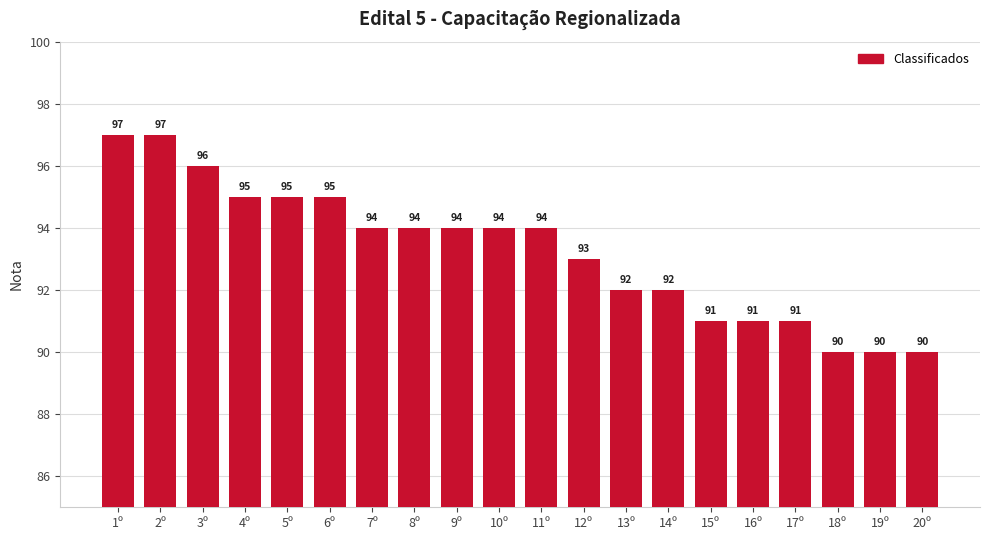

What is the label of the 19th bar from the left?

19º